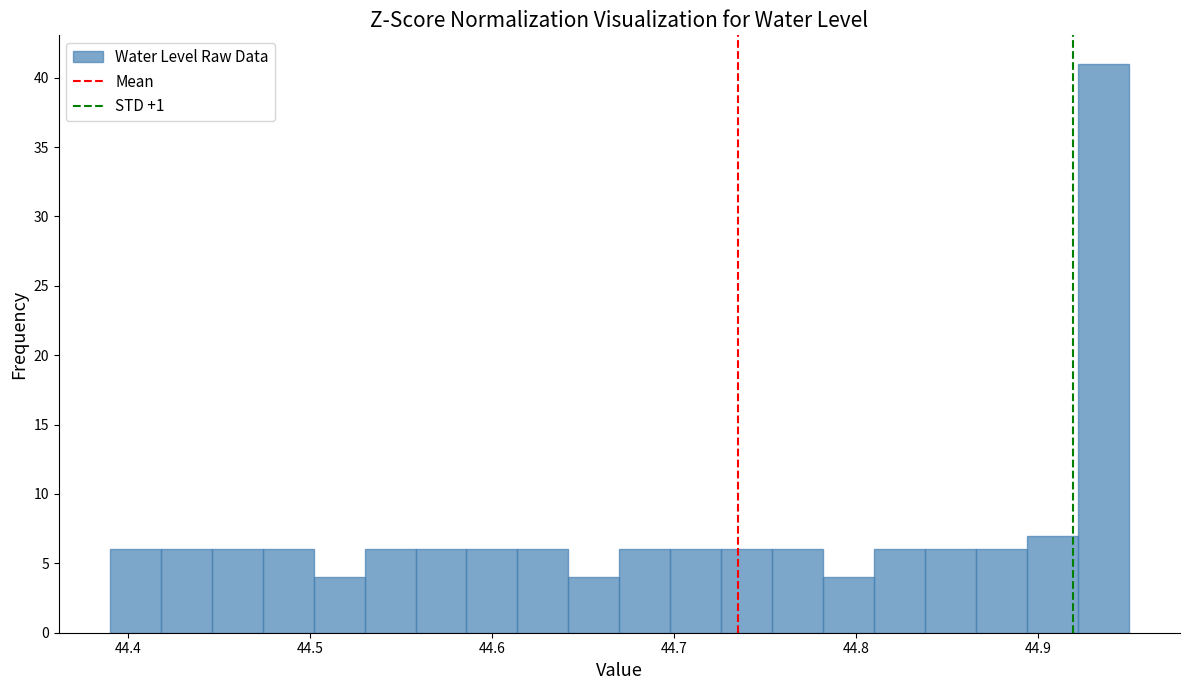

Read against the x-axis, roughly where is the centre of the tallest bar?

44.94